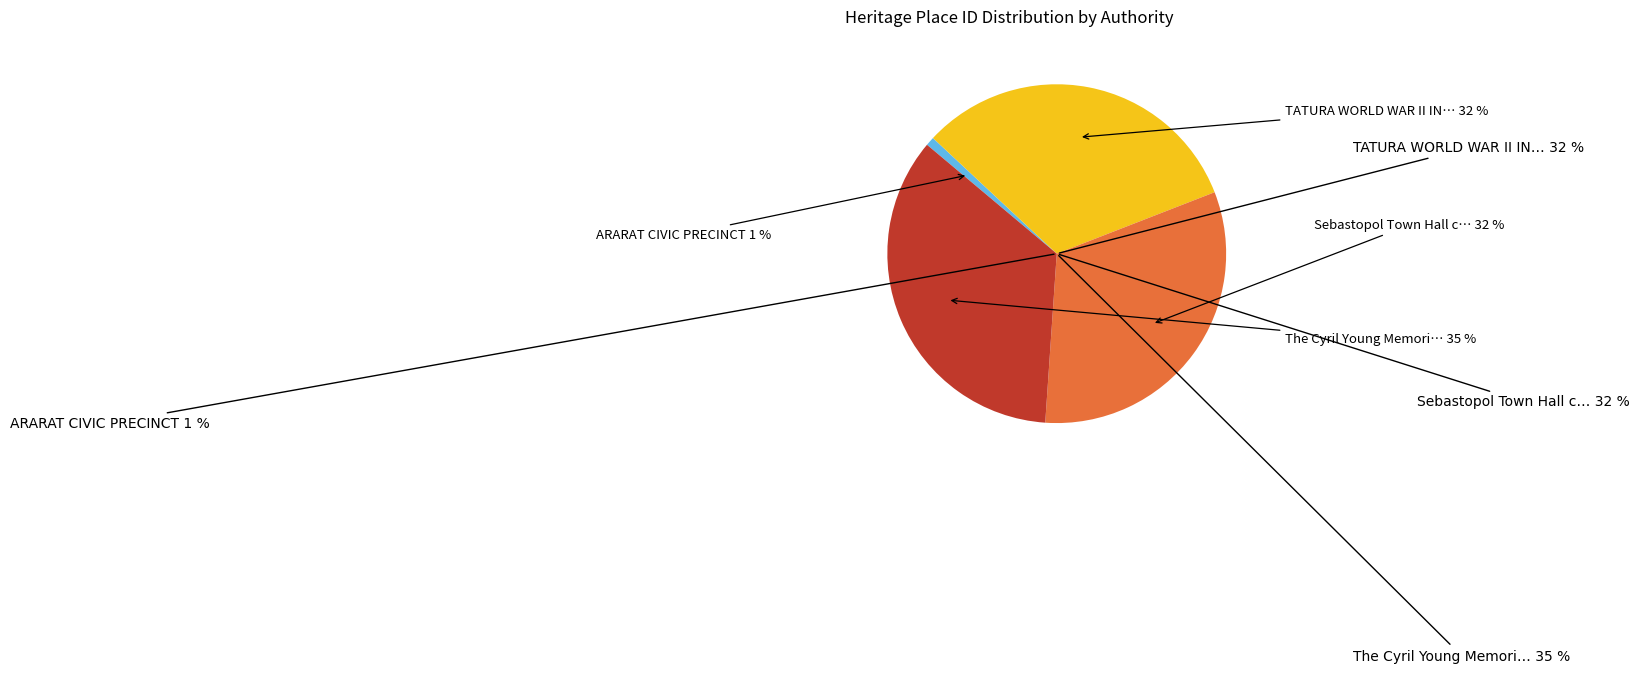

What portion of the pie excludes The Cyril Young Memorial Chapel?

65.0%